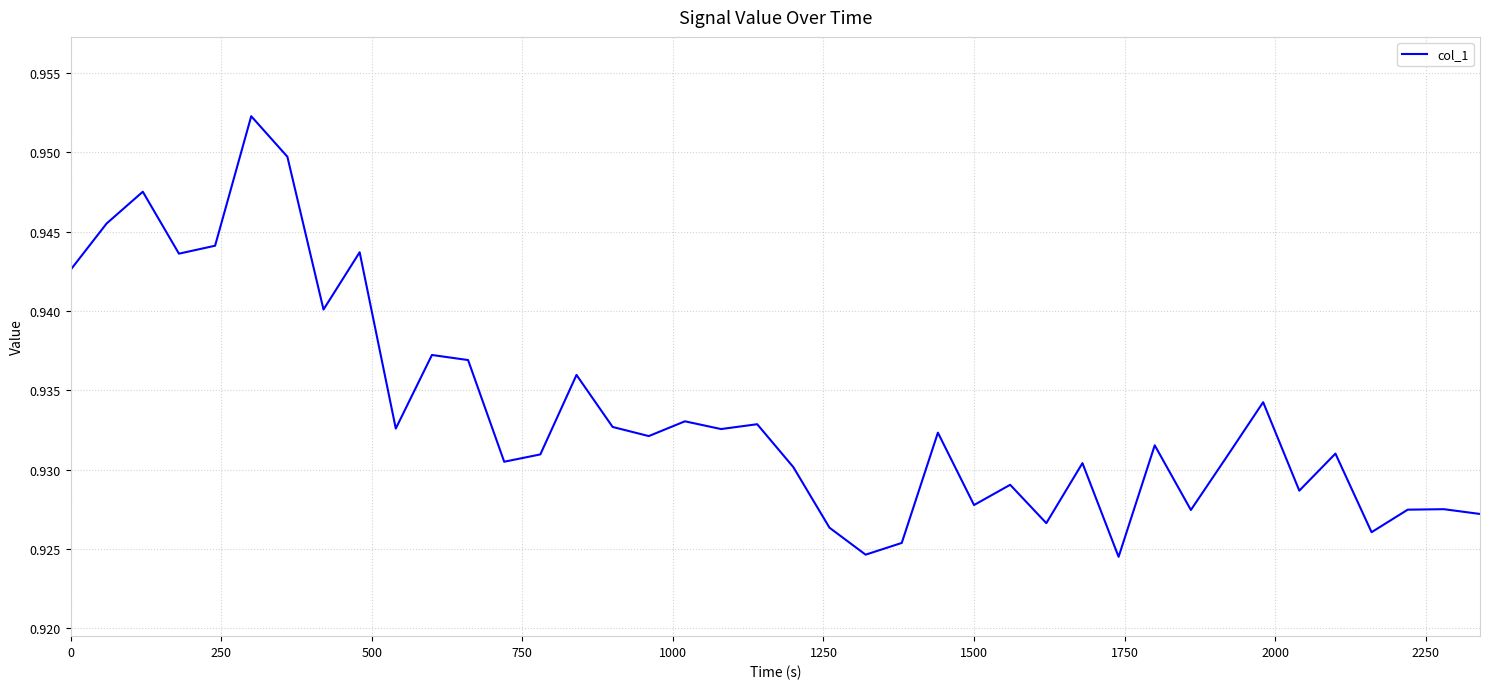

How many distinct data groups are displayed?

1